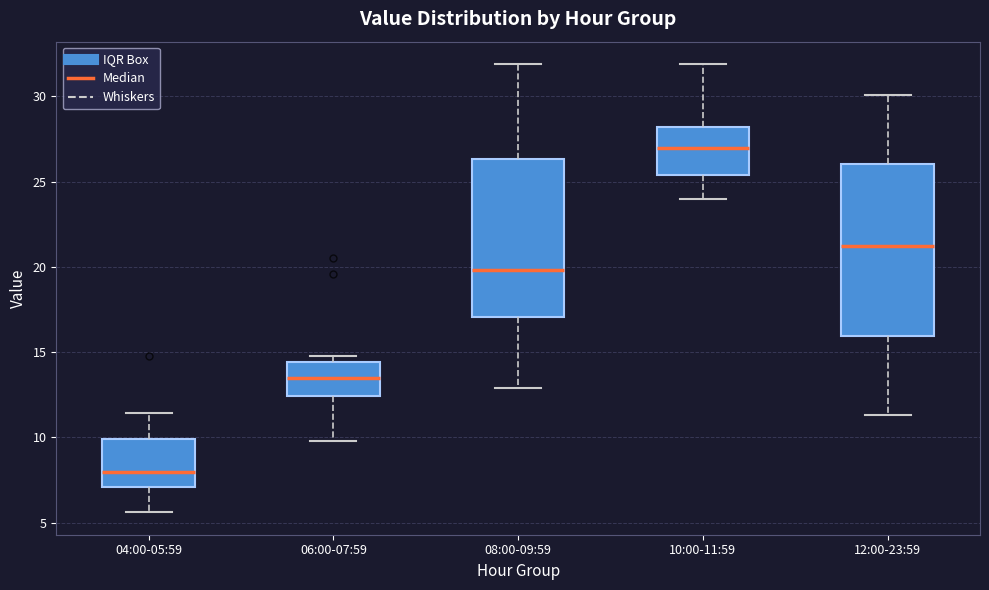

Which box has the lowest median line?

04:00-05:59